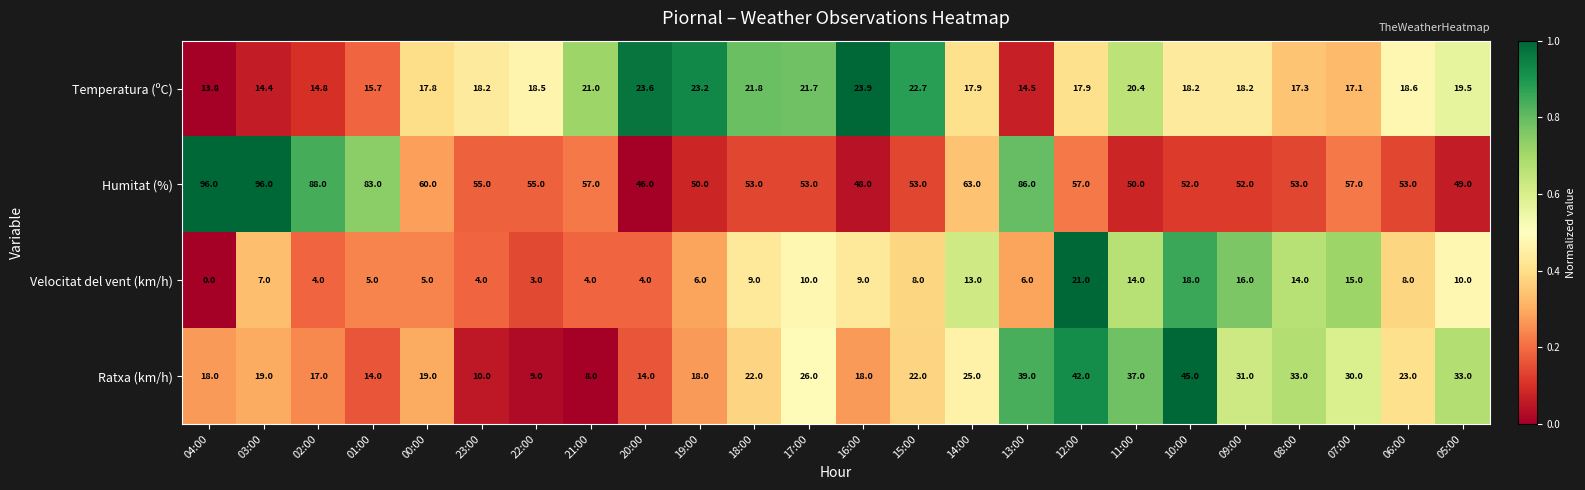

At which label does Temperatura (ºC) first exceed 18?

23:00